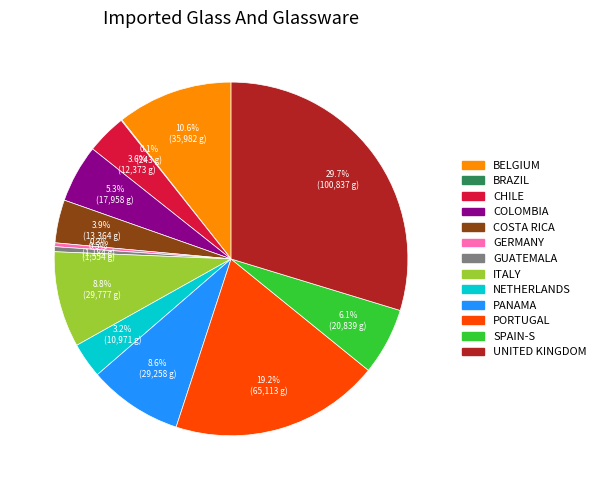

Which slice is the largest?

UNITED KINGDOM